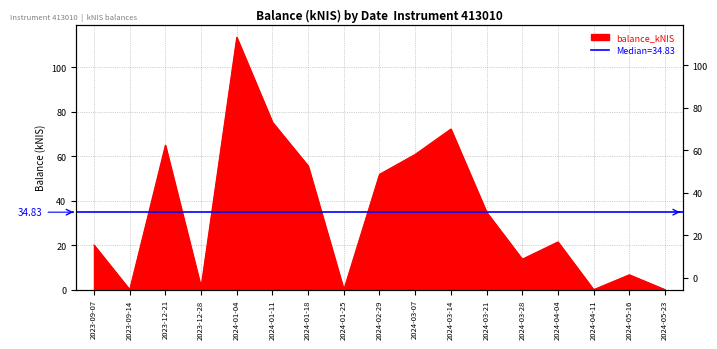

What is the difference between the maximum and minimum values?

113.4